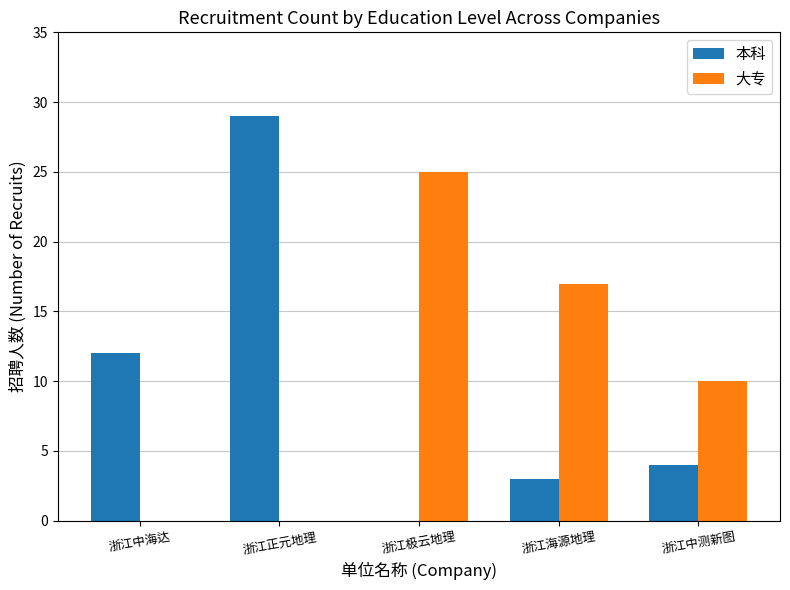

What is the greatest value displayed?

29